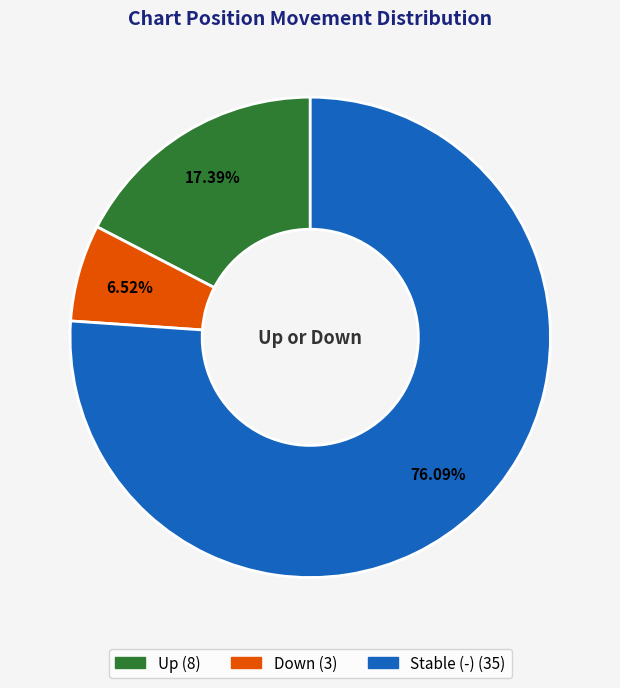

Does any single category account for the majority?

Yes